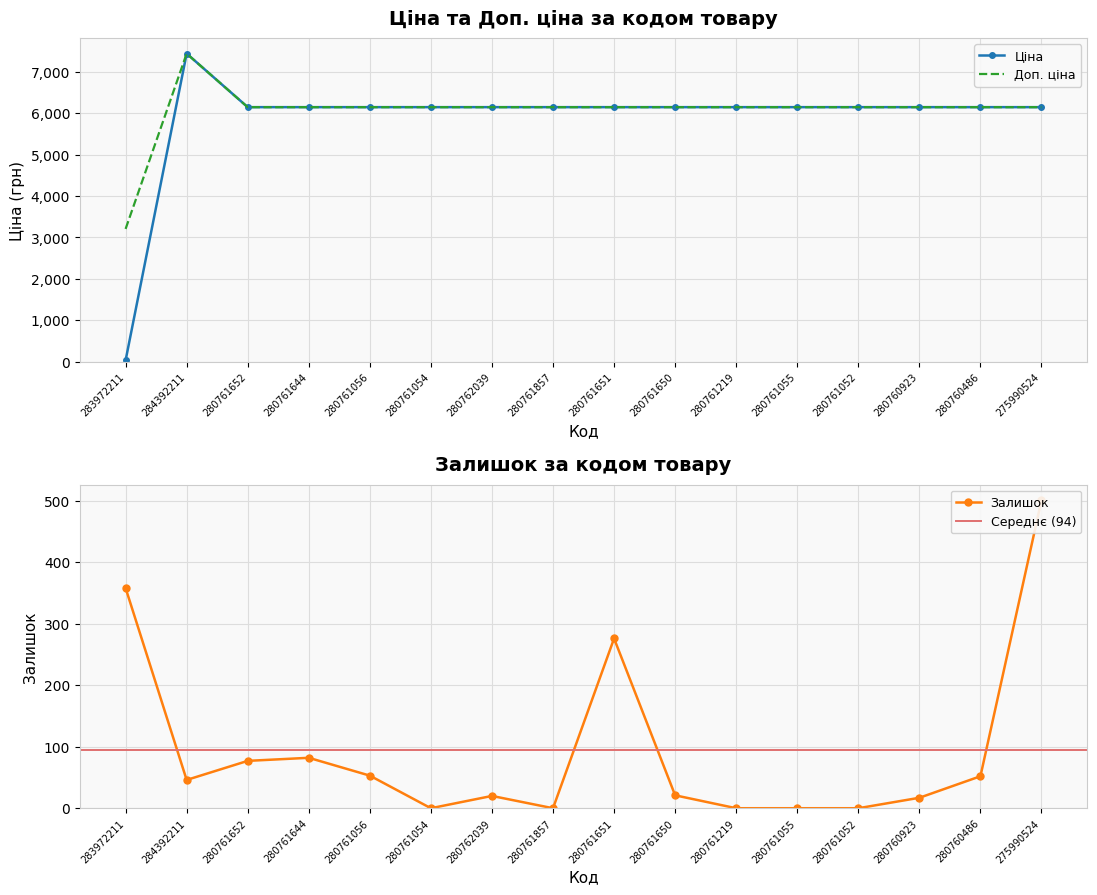

Reading right to left, list all the values displayed in this chart.

Ціна: 275990524=6143.2	280760486=6143.2	280760923=6143.2	280761052=6143.2	280761055=6143.2	280761219=6143.2	280761650=6143.2	280761651=6143.2	280761857=6143.2	280762039=6143.2	280761054=6143.2	280761056=6143.2	280761644=6143.2	280761652=6143.2	284392211=7436.2	283972211=32.0
Доп. ціна: 275990524=6143.2	280760486=6143.2	280760923=6143.2	280761052=6143.2	280761055=6143.2	280761219=6143.2	280761650=6143.2	280761651=6143.2	280761857=6143.2	280762039=6143.2	280761054=6143.2	280761056=6143.2	280761644=6143.2	280761652=6143.2	284392211=7436.2	283972211=3205.0
Залишок: 275990524=501.0	280760486=52.0	280760923=17.0	280761052=0.0	280761055=0.0	280761219=0.0	280761650=21.0	280761651=276.0	280761857=0.0	280762039=20.0	280761054=0.0	280761056=53.0	280761644=82.0	280761652=77.0	284392211=46.0	283972211=358.0